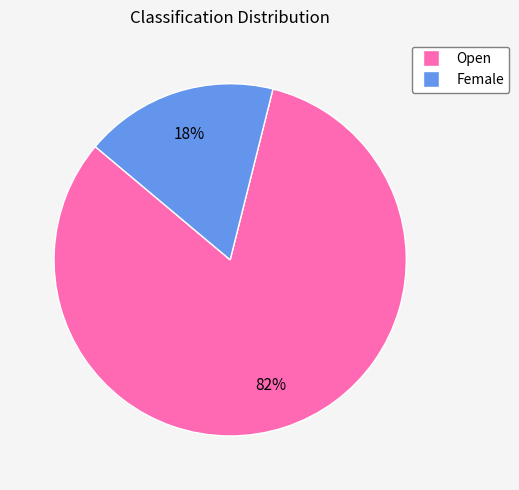

Which category accounts for the majority?

Open